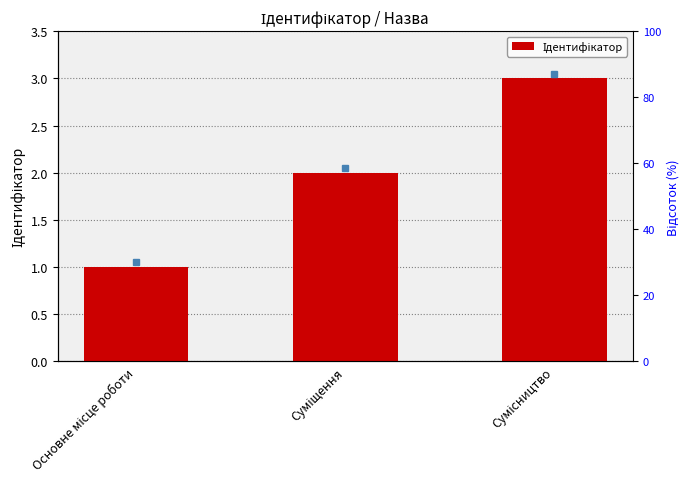

What is the label of the 3rd bar from the left?

Сумісництво